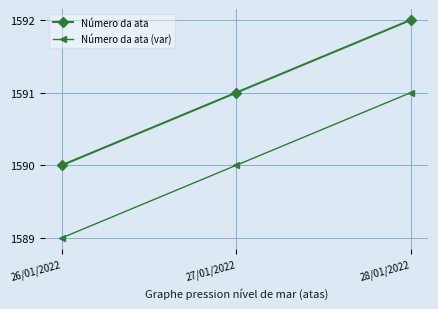

What is the label of the 2nd point from the right?

27/01/2022